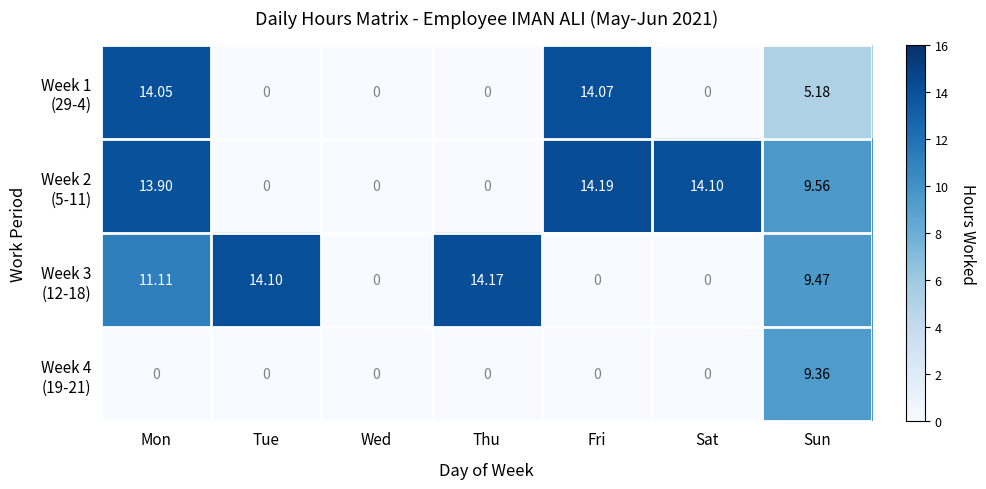

Which category has the highest value across all series?

Fri